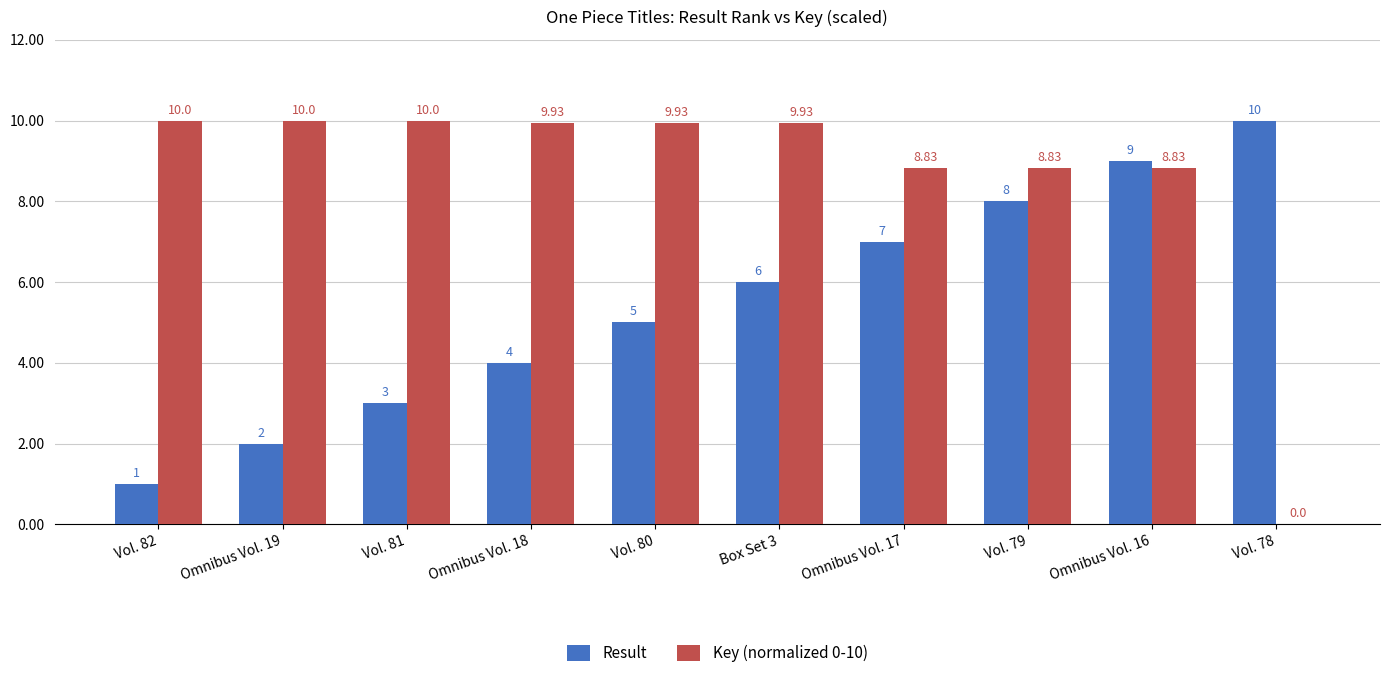

At which category is the sum across all series the highest?

Omnibus Vol. 16